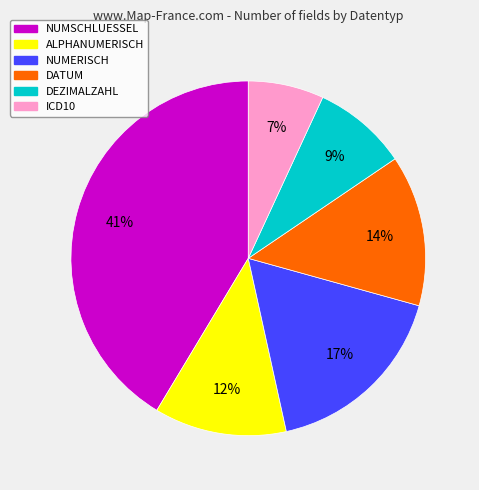

Rank the categories by value from lowest to highest.

ICD10, DEZIMALZAHL, ALPHANUMERISCH, DATUM, NUMERISCH, NUMSCHLUESSEL